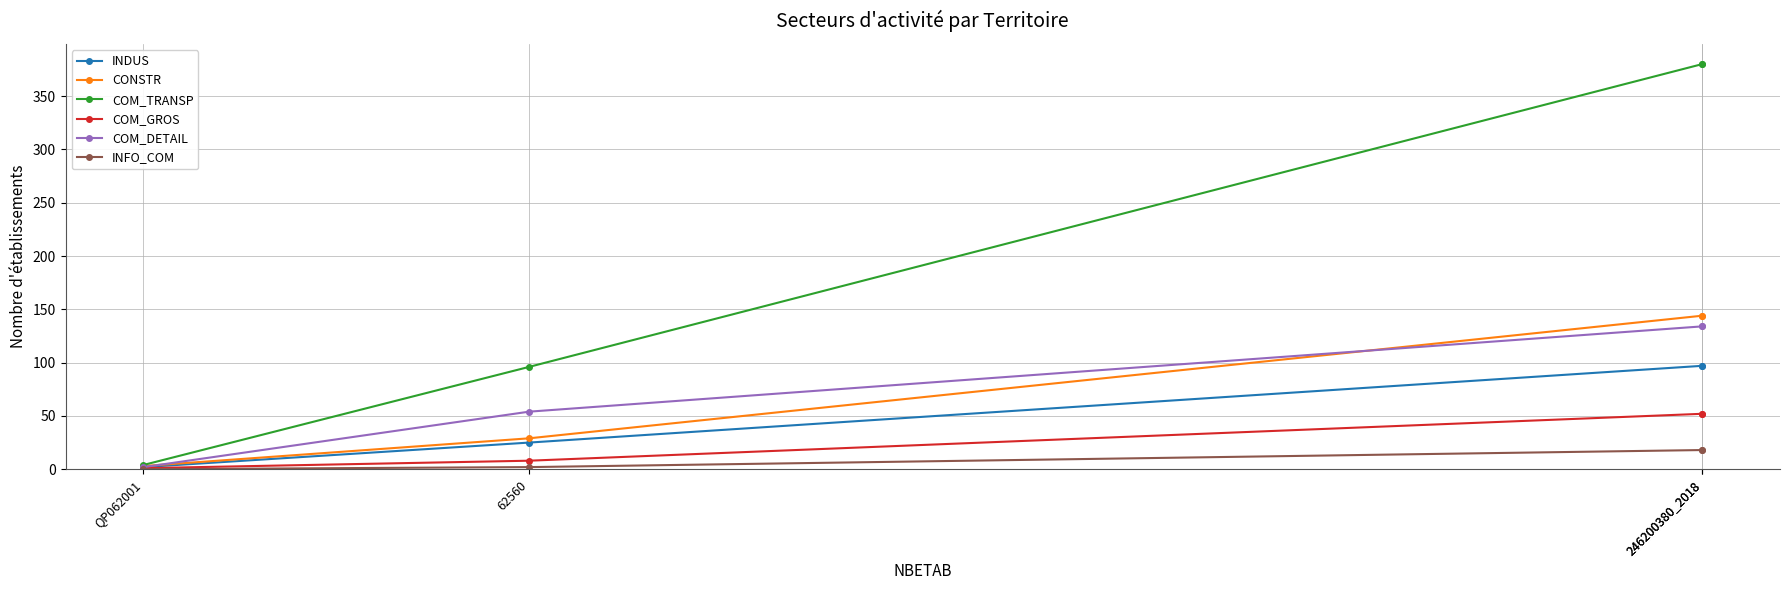

At which label does CONSTR reach its peak?

246200380_2018